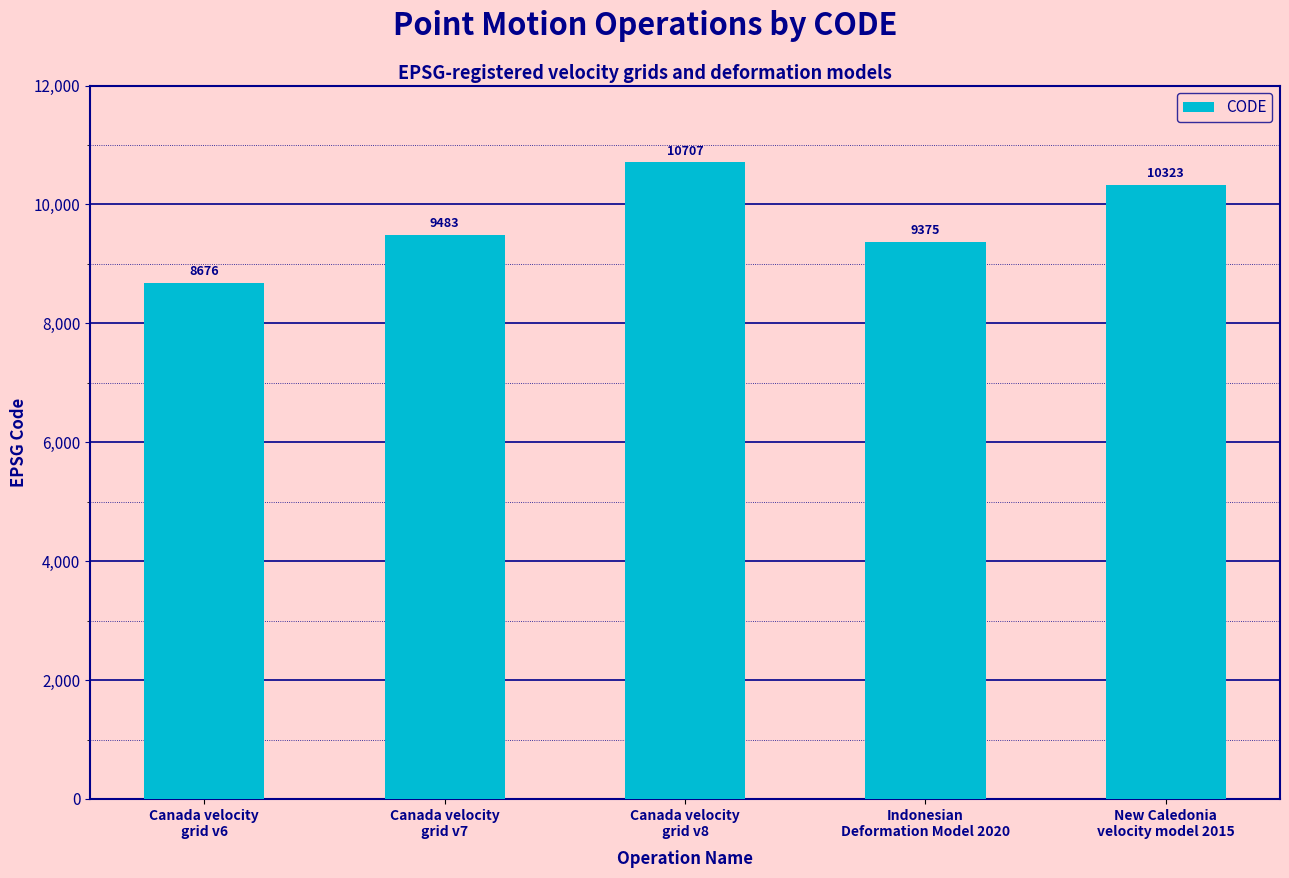

The value at New Caledonia
velocity model 2015 is 3528. True or false?

False